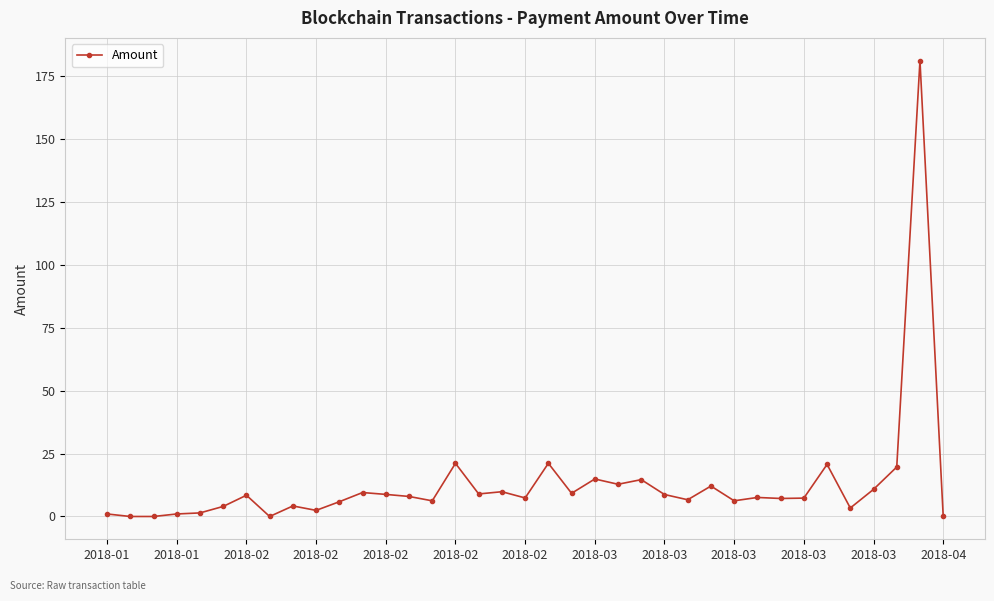

What is the greatest value displayed?

181.3